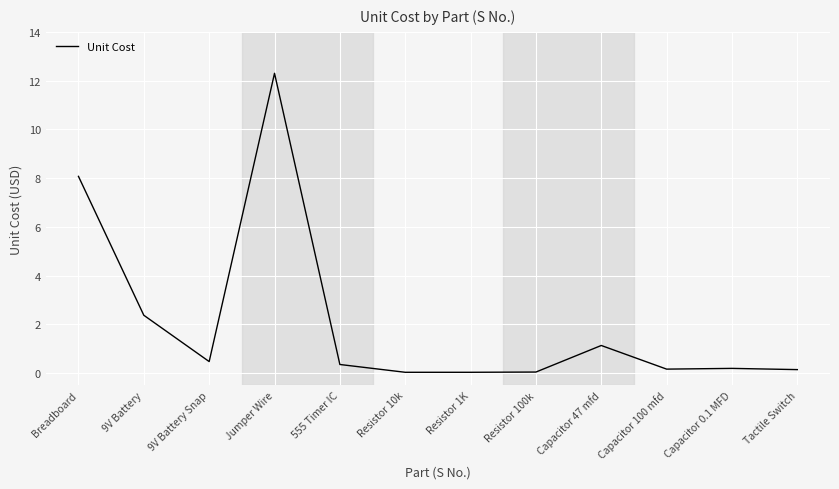

True or false: the data shows 0.0 at Resistor 10k.

True